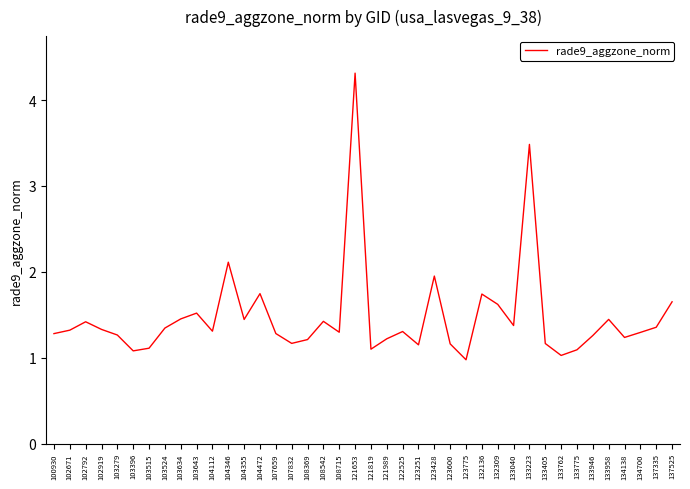

At which label does the data first exceed 1?

100930